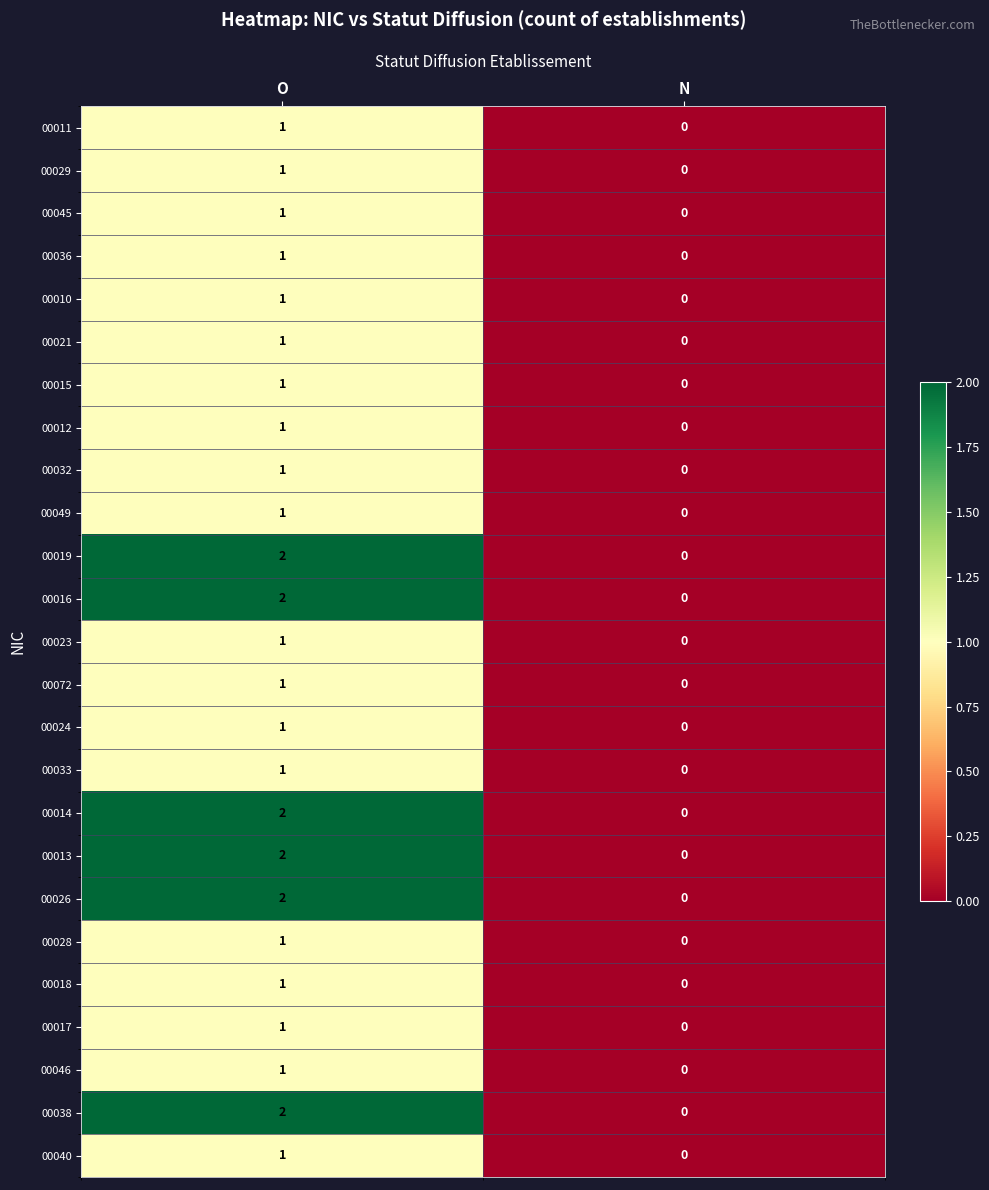

At which category is the sum across all series the highest?

O